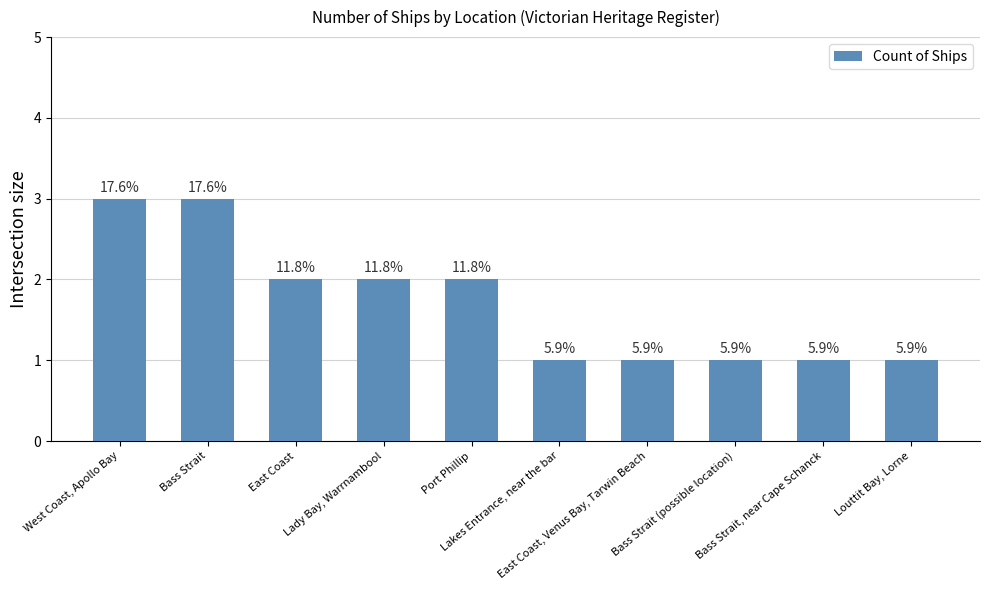

Reading right to left, list all the values displayed in this chart.

Louttit Bay, Lorne=1	Bass Strait, near Cape Schanck=1	Bass Strait (possible location)=1	East Coast, Venus Bay, Tarwin Beach=1	Lakes Entrance, near the bar=1	Port Phillip=2	Lady Bay, Warrnambool=2	East Coast=2	Bass Strait=3	West Coast, Apollo Bay=3